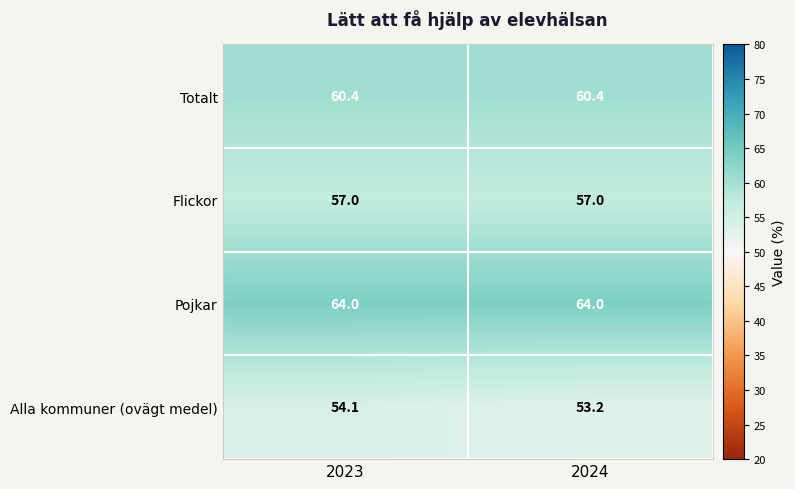

Which series has the largest total across all categories?

Pojkar